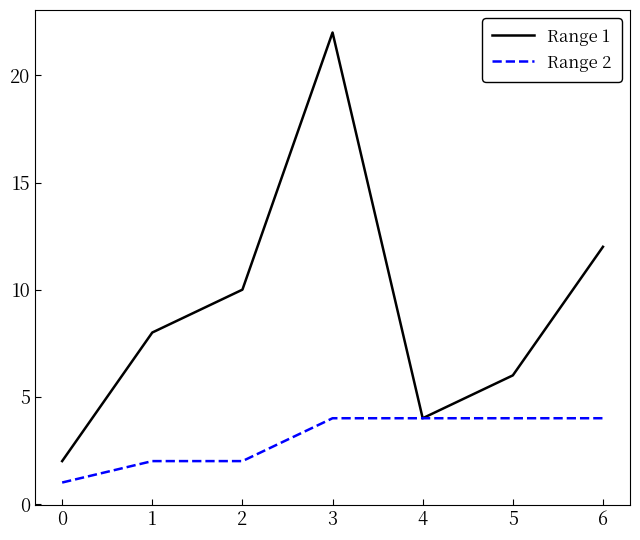

Between 1 and 3, which series saw the biggest shift?

Range 1